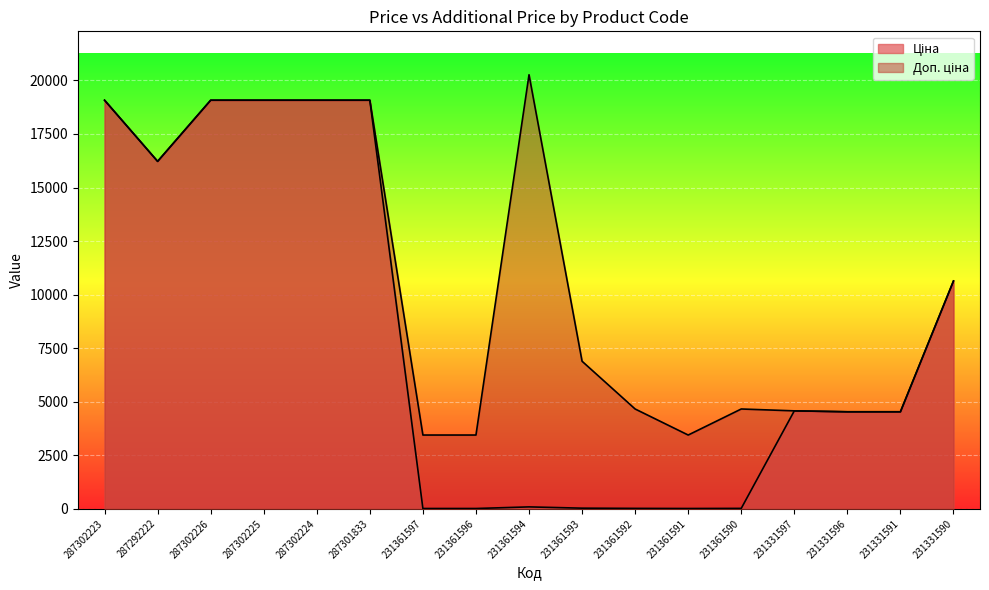

Read the Доп. ціна value at 287292222.

16221.8